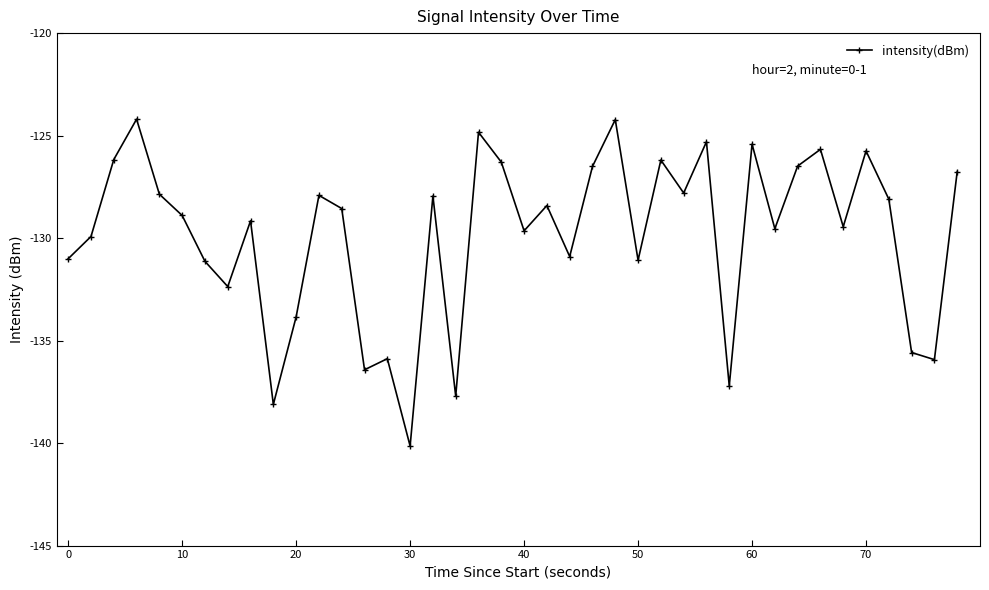

How many categories are shown in the chart?

40